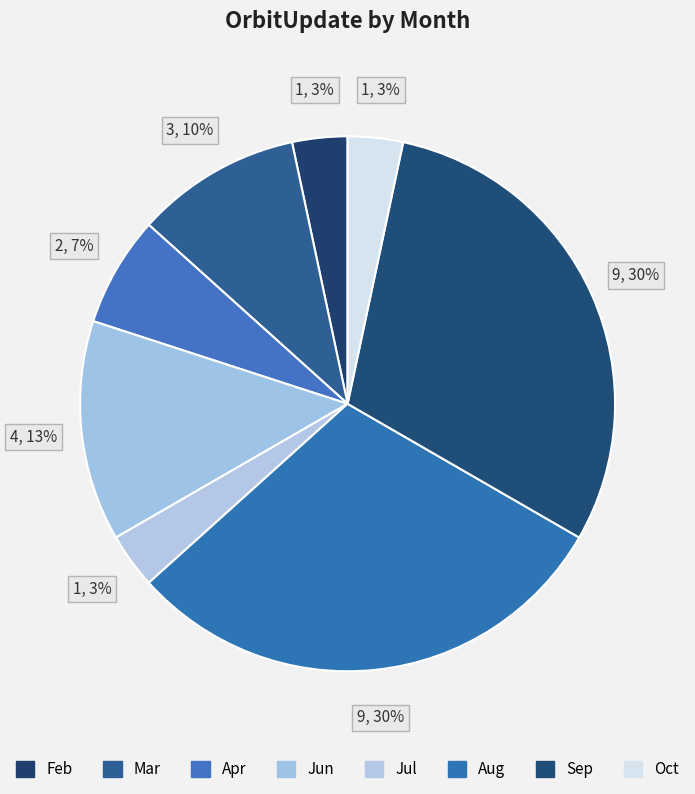

To the nearest percent, what portion does Jun represent?

13%